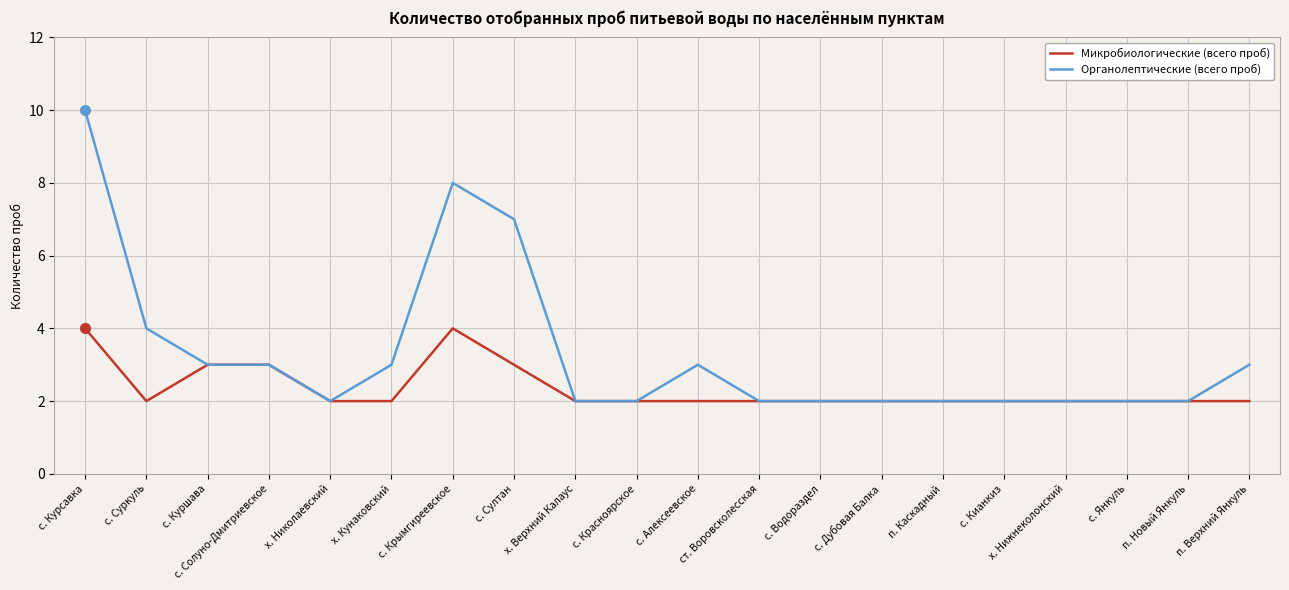

Reading left to right, what are all the values shown in this chart?

Микробиологические (всего проб): с. Курсавка=4	с. Суркуль=2	с. Куршава=3	с. Солуно-Дмитриевское=3	х. Николаевский=2	х. Кунаковский=2	с. Крымгиреевское=4	с. Султан=3	х. Верхний Калаус=2	с. Красноярское=2	с. Алексеевское=2	ст. Воровсколесская=2	с. Водораздел=2	с. Дубовая Балка=2	п. Каскадный=2	с. Кианкиз=2	х. Нижнеколонский=2	с. Янкуль=2	п. Новый Янкуль=2	п. Верхний Янкуль=2
Органолептические (всего проб): с. Курсавка=10	с. Суркуль=4	с. Куршава=3	с. Солуно-Дмитриевское=3	х. Николаевский=2	х. Кунаковский=3	с. Крымгиреевское=8	с. Султан=7	х. Верхний Калаус=2	с. Красноярское=2	с. Алексеевское=3	ст. Воровсколесская=2	с. Водораздел=2	с. Дубовая Балка=2	п. Каскадный=2	с. Кианкиз=2	х. Нижнеколонский=2	с. Янкуль=2	п. Новый Янкуль=2	п. Верхний Янкуль=3